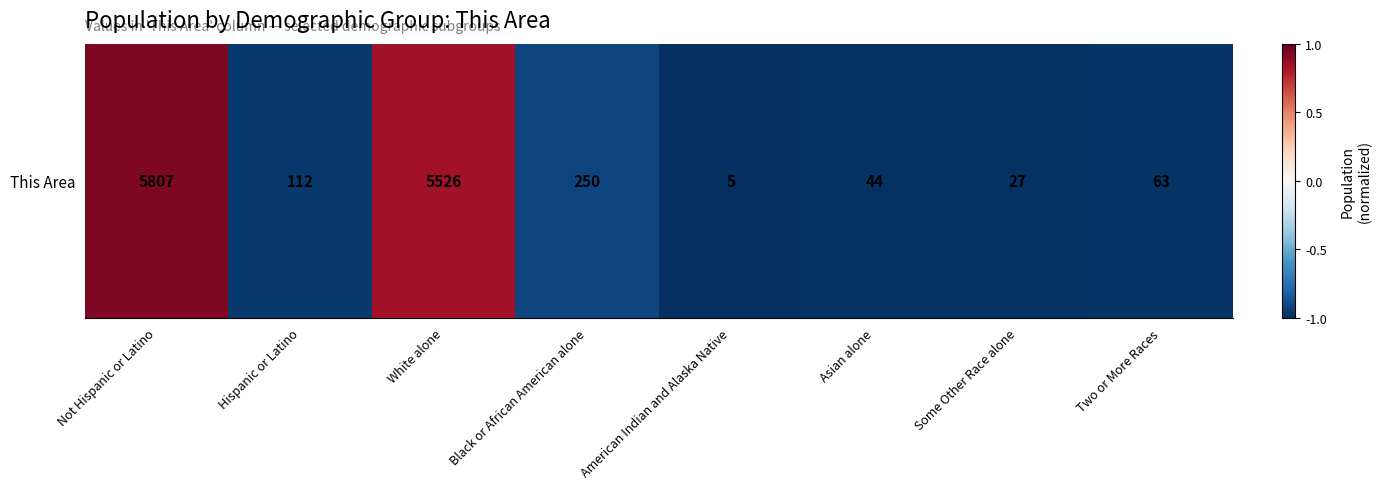

Where is the data nearest to the value 0?

White alone